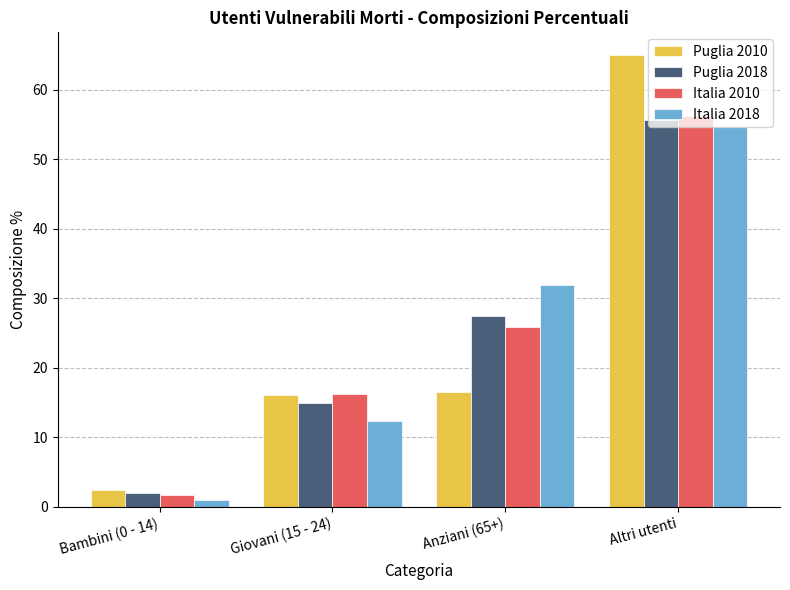

At how many categories does at least one series exceed 58?

1